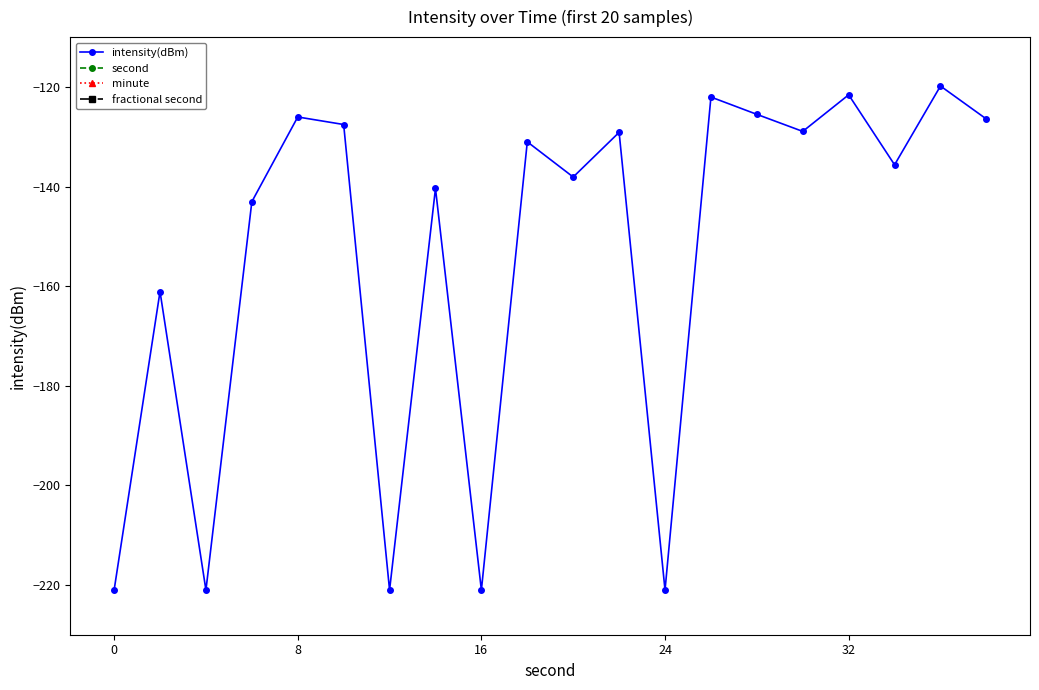

What are all the series names shown in the legend?

intensity(dBm), second, minute, fractional second